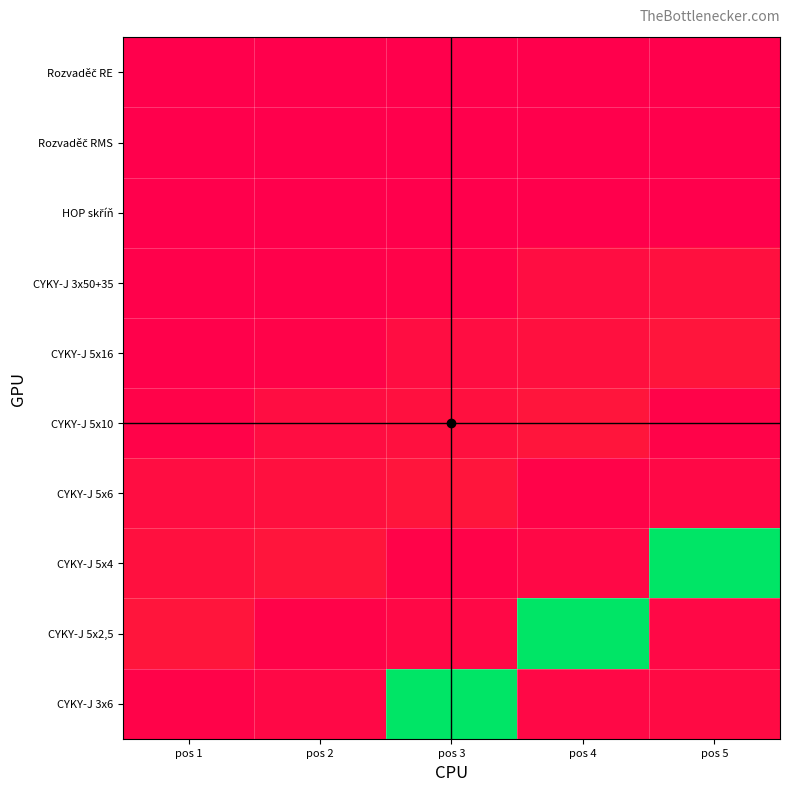

Which label corresponds to the smallest value in the chart?

pos 2